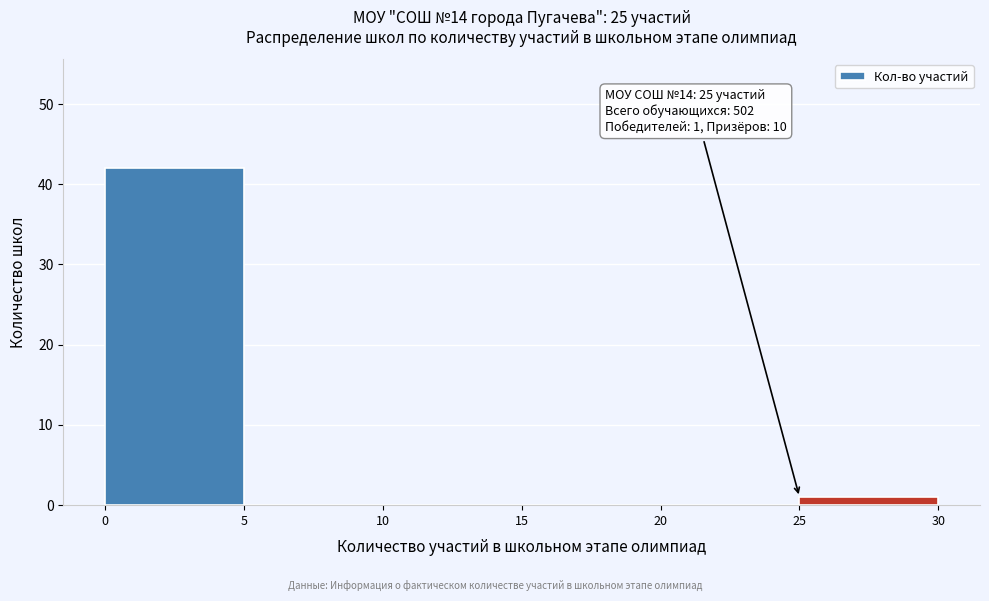

Which range on the x-axis has the tallest bar?

0 to 5